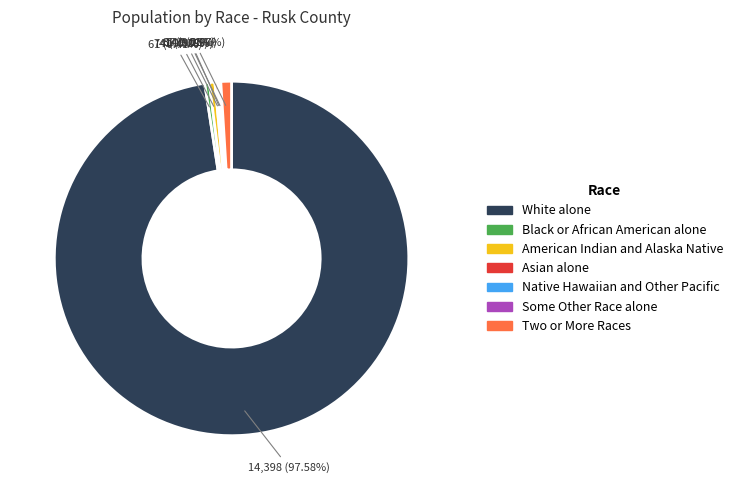

Between White alone and Asian alone, which is larger?

White alone